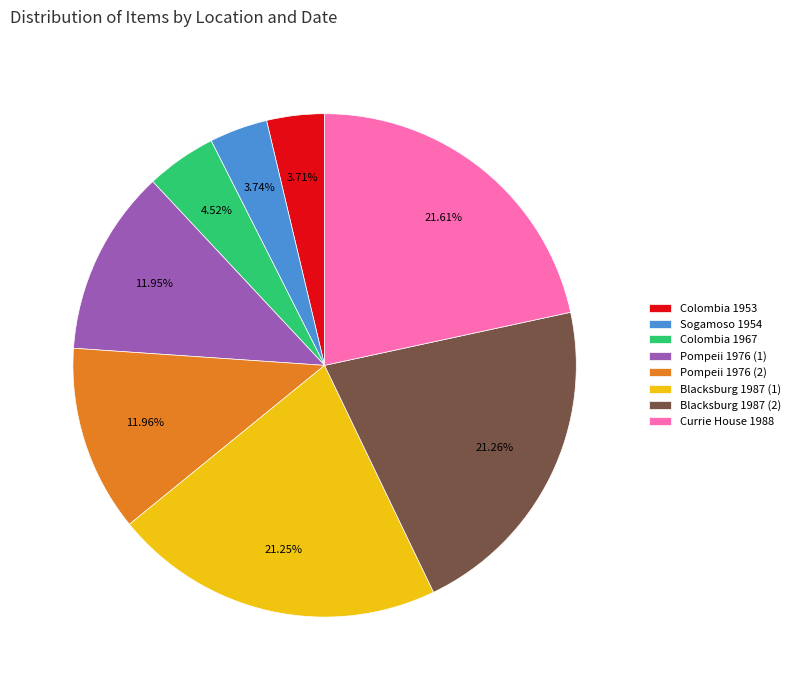

Combined, do Colombia 1953 and Blacksburg 1987 (2) account for over 50%?

No